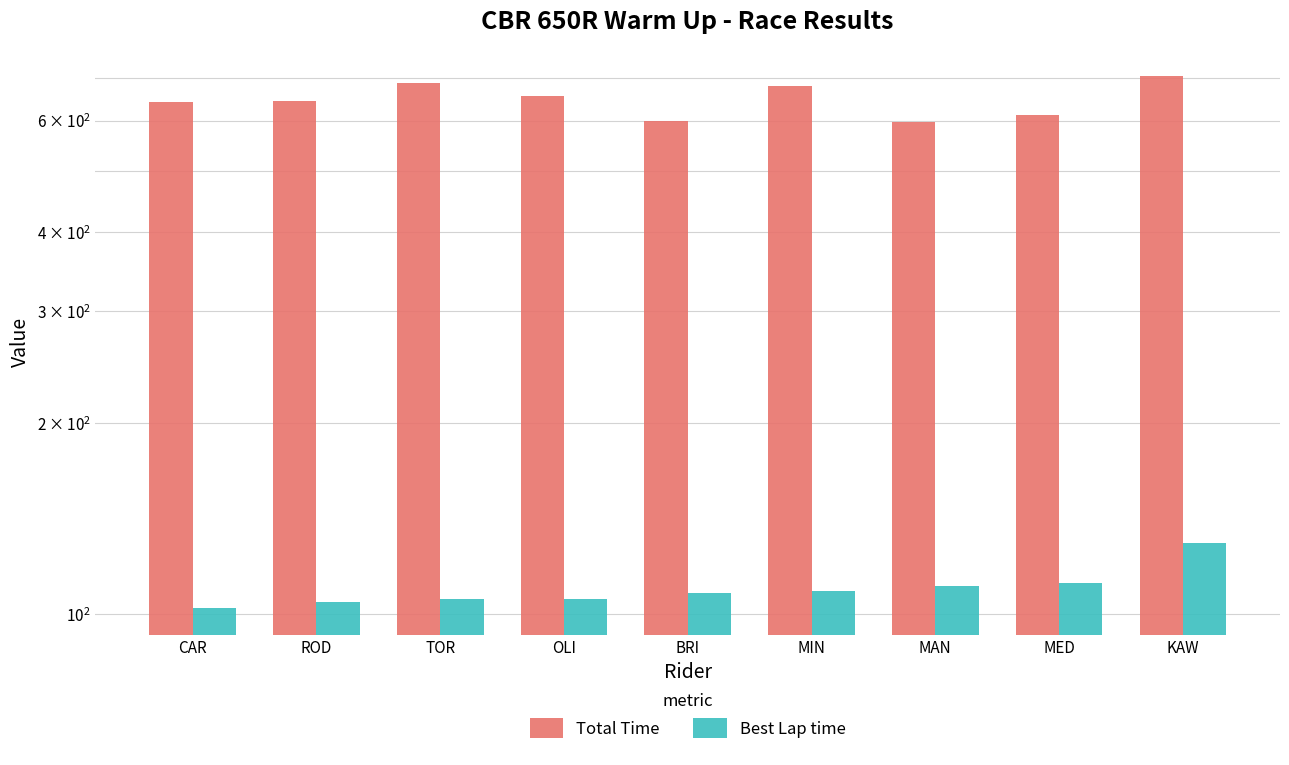

Reading left to right, list all the values displayed in this chart.

Total Time: 640.9	644.9	686.9	656.7	597.9	679.3	597.7	612.6	705.1
Best Lap time: 102.2	104.4	105.5	105.6	108.0	108.8	110.7	112.1	129.7